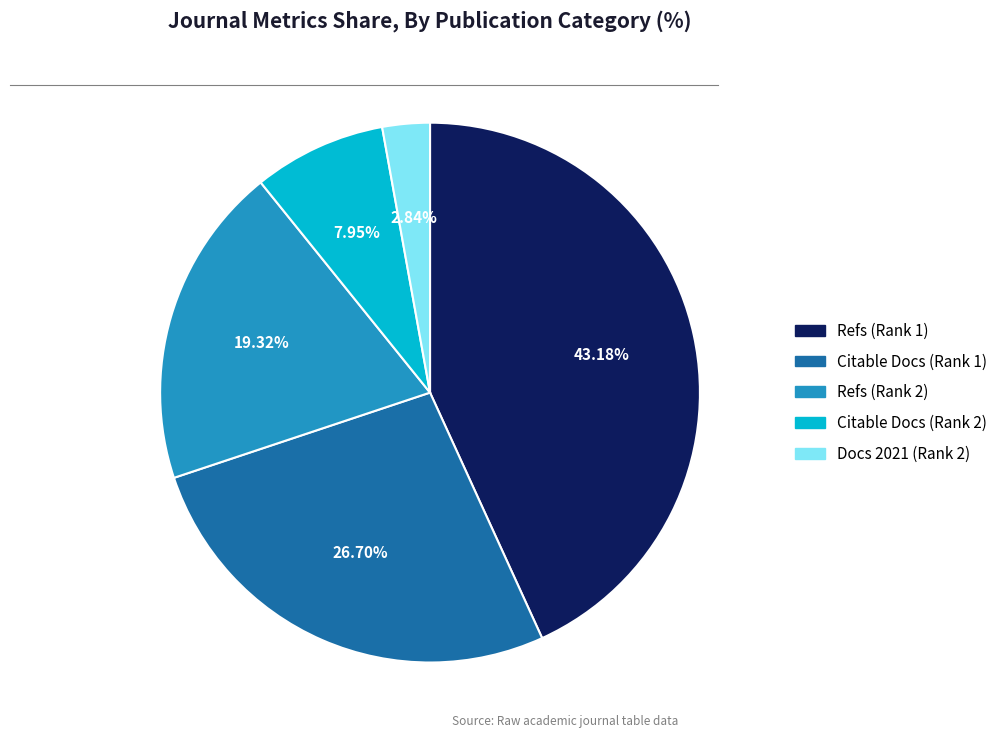

Is there any slice that represents more than half of the pie?

No